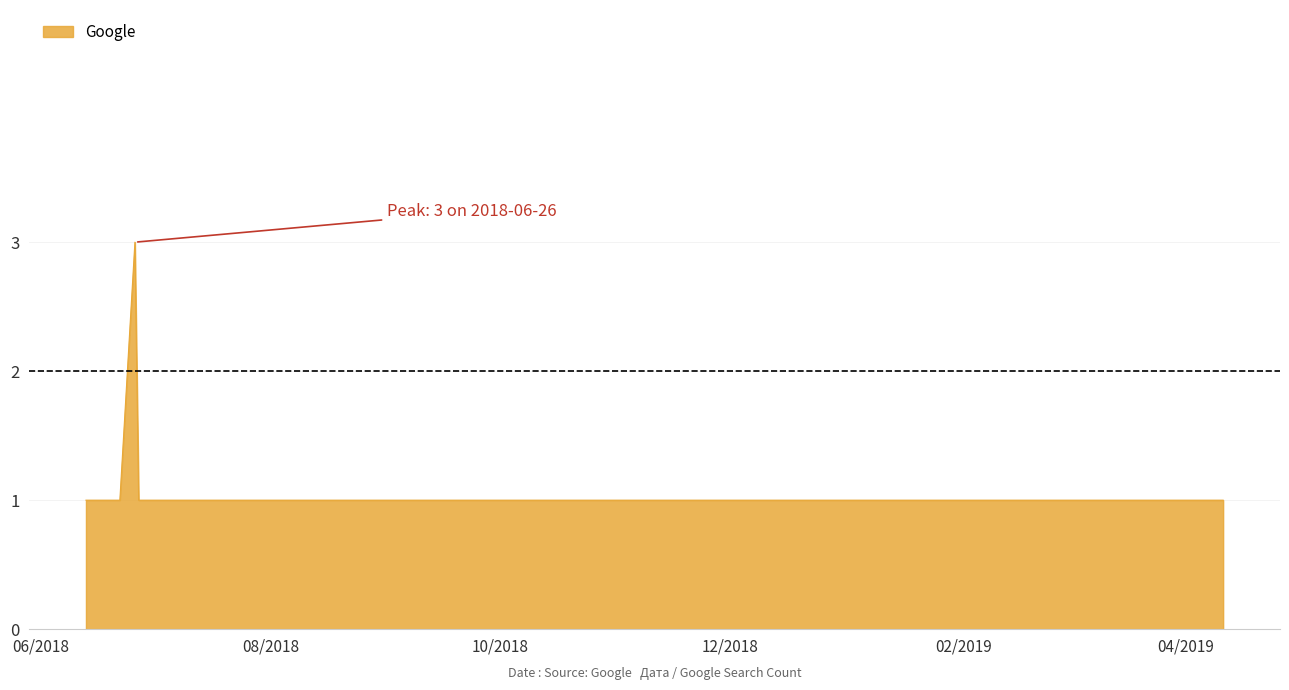

How many distinct data groups are displayed?

1